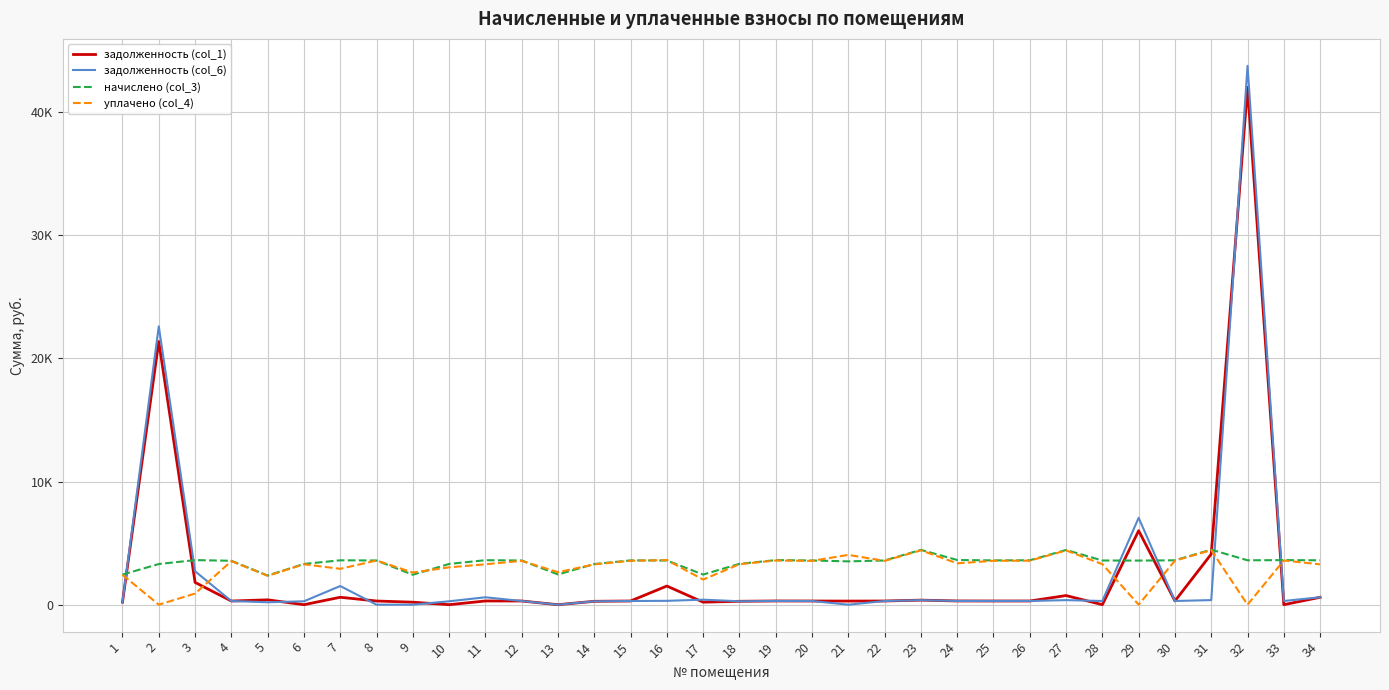

Does the chart display data point markers on the line(s)?

No